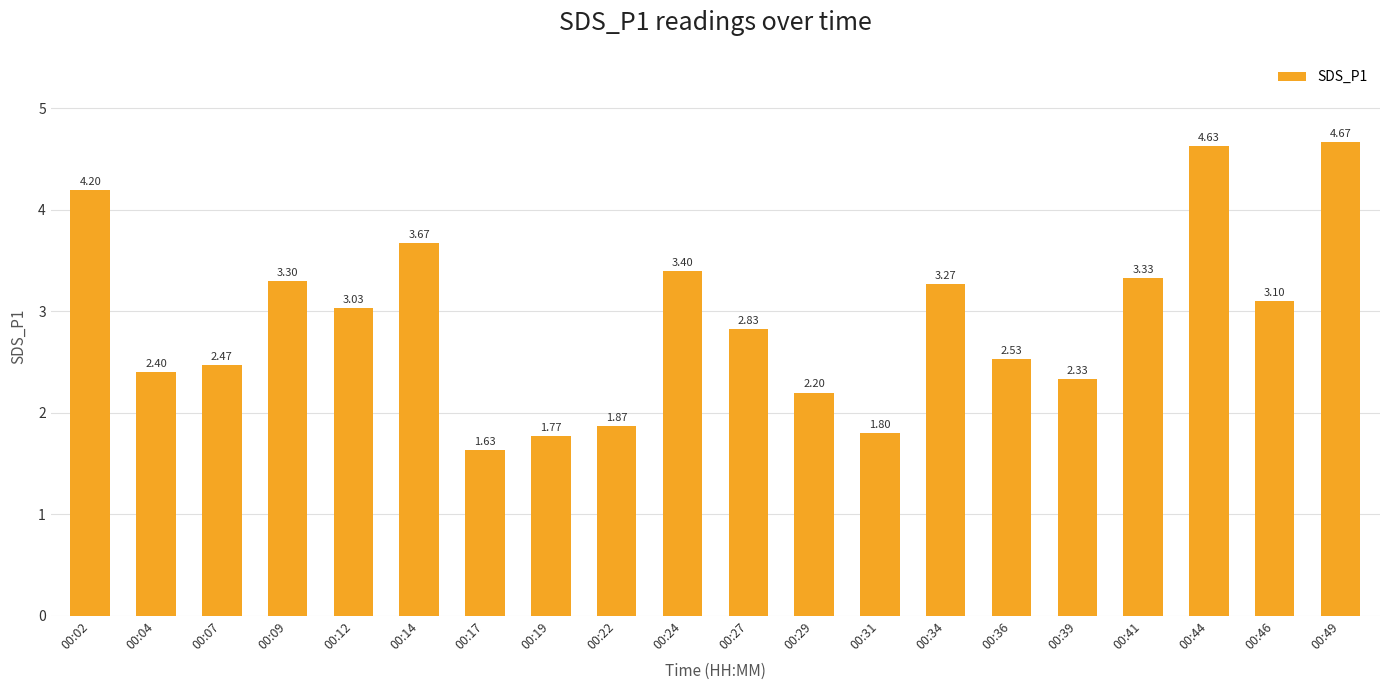

What is the average value?

2.9